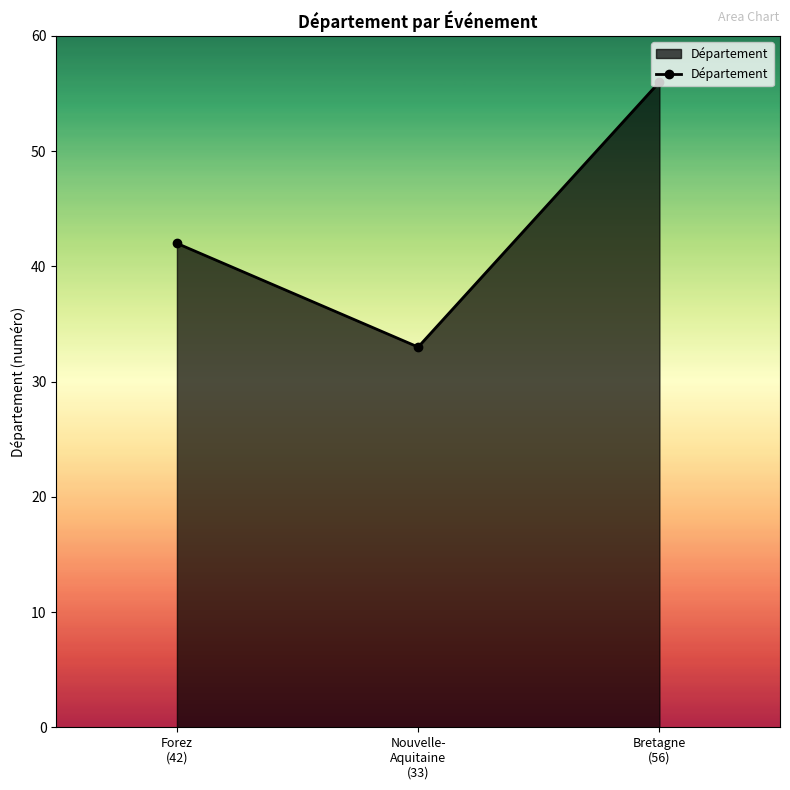

What is the minimum value shown in the chart?

33